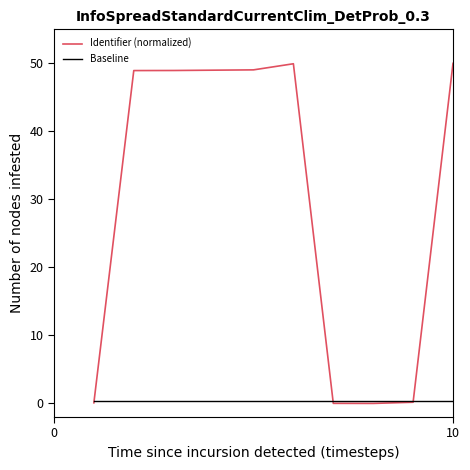

In Identifier (normalized), how many points are lower than both neighbors (excluding endpoints)?

1